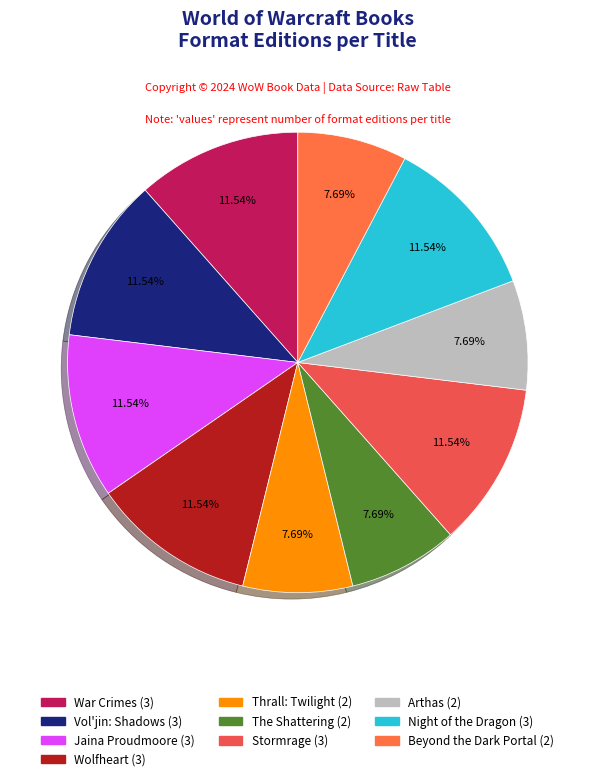

The Stormrage slice represents 12% of the pie. True or false?

True